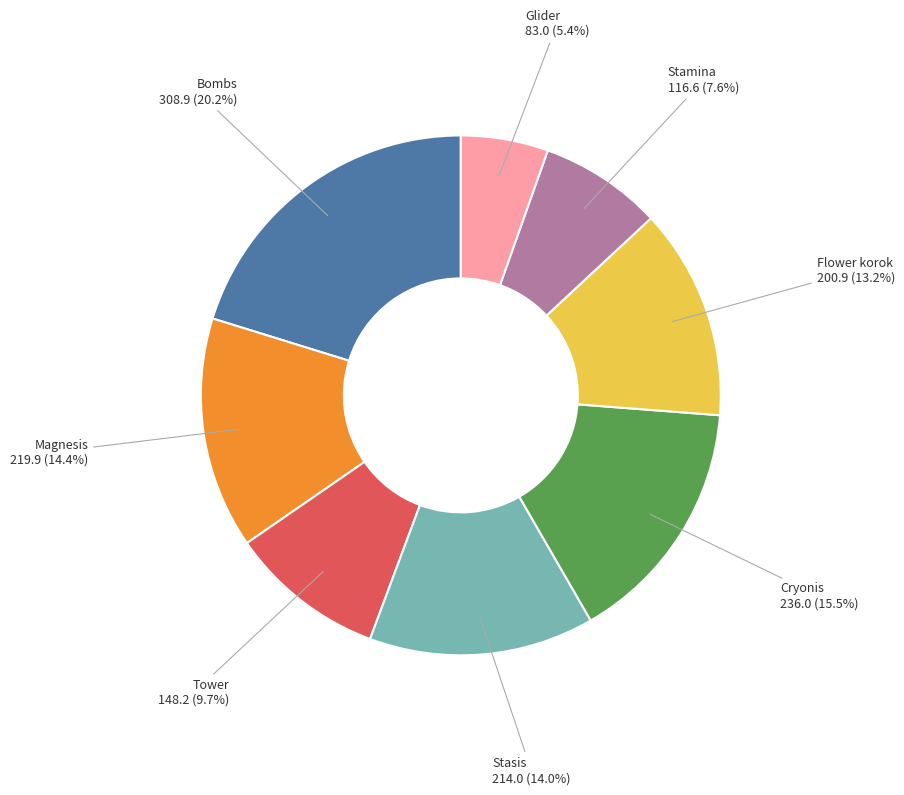

Which category has the biggest portion of the pie?

Bombs